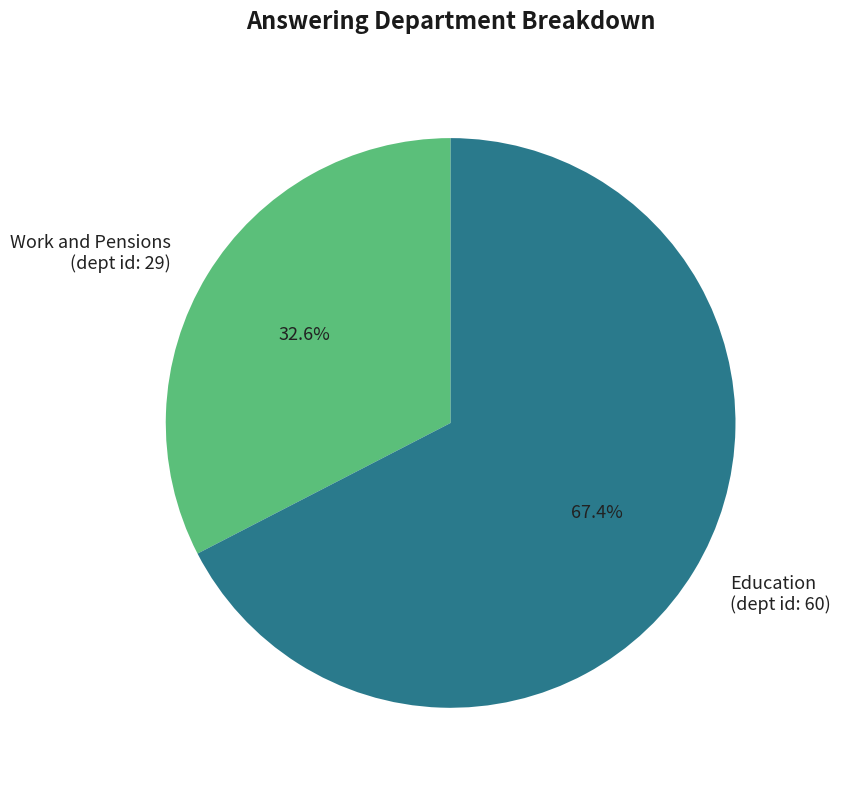

To the nearest percent, what is the difference between the largest and smallest slice percentages?

35%